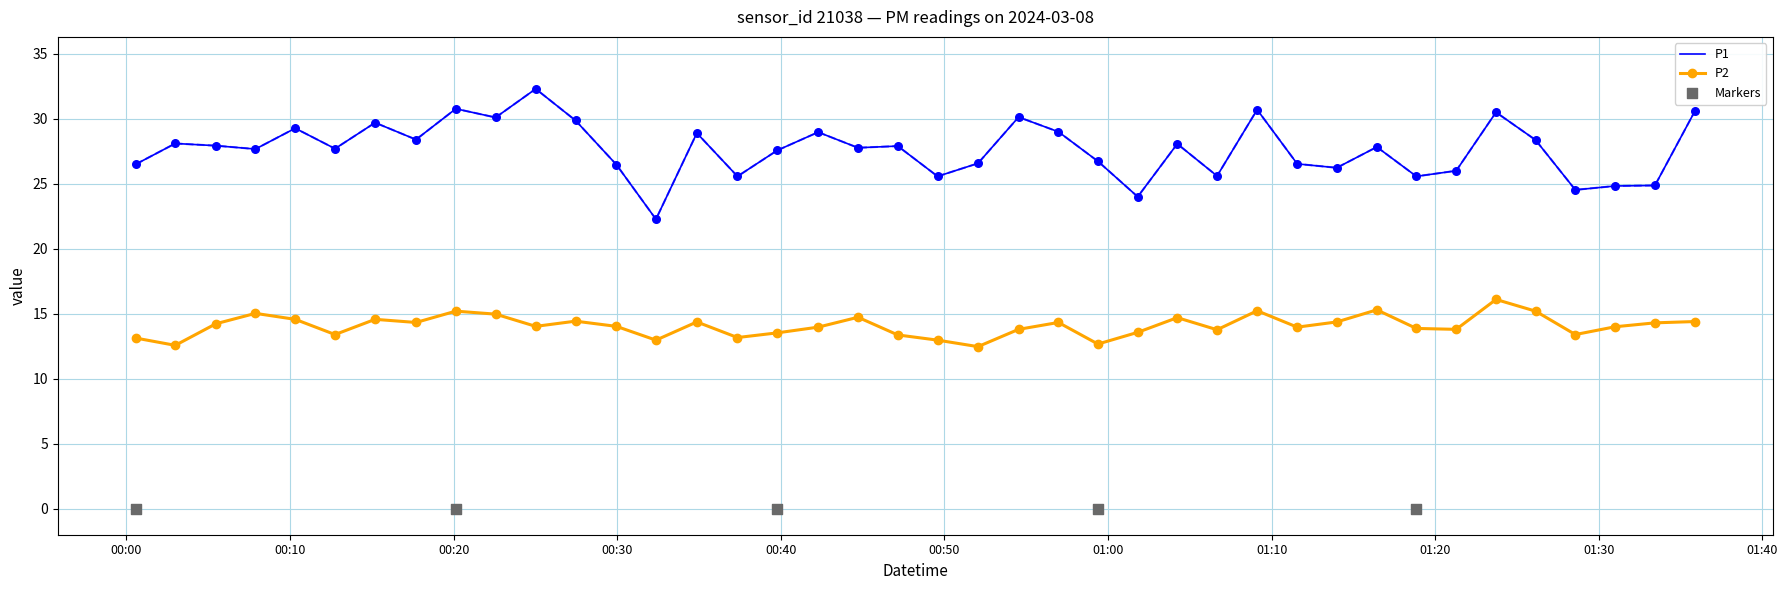

Which series has the largest total across all categories?

P1